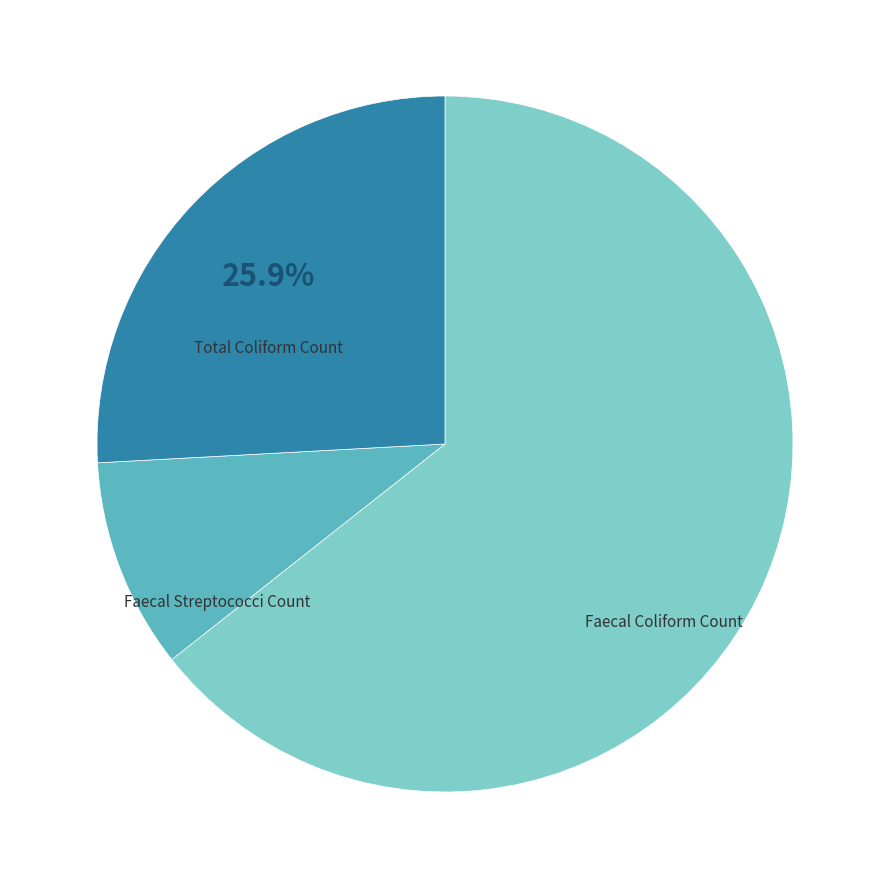

Is there any slice that represents more than half of the pie?

Yes